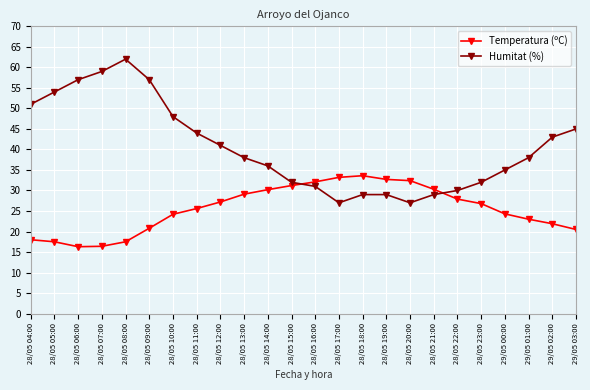

What are all the series names shown in the legend?

Temperatura (ºC), Humitat (%)